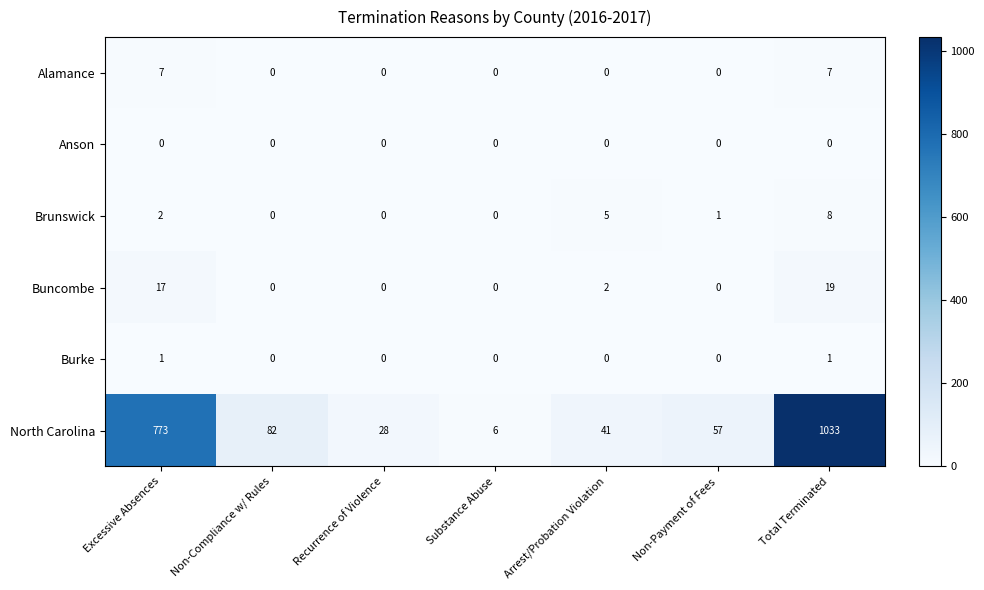

What is the difference between the maximum and minimum values in the Alamance series?

7